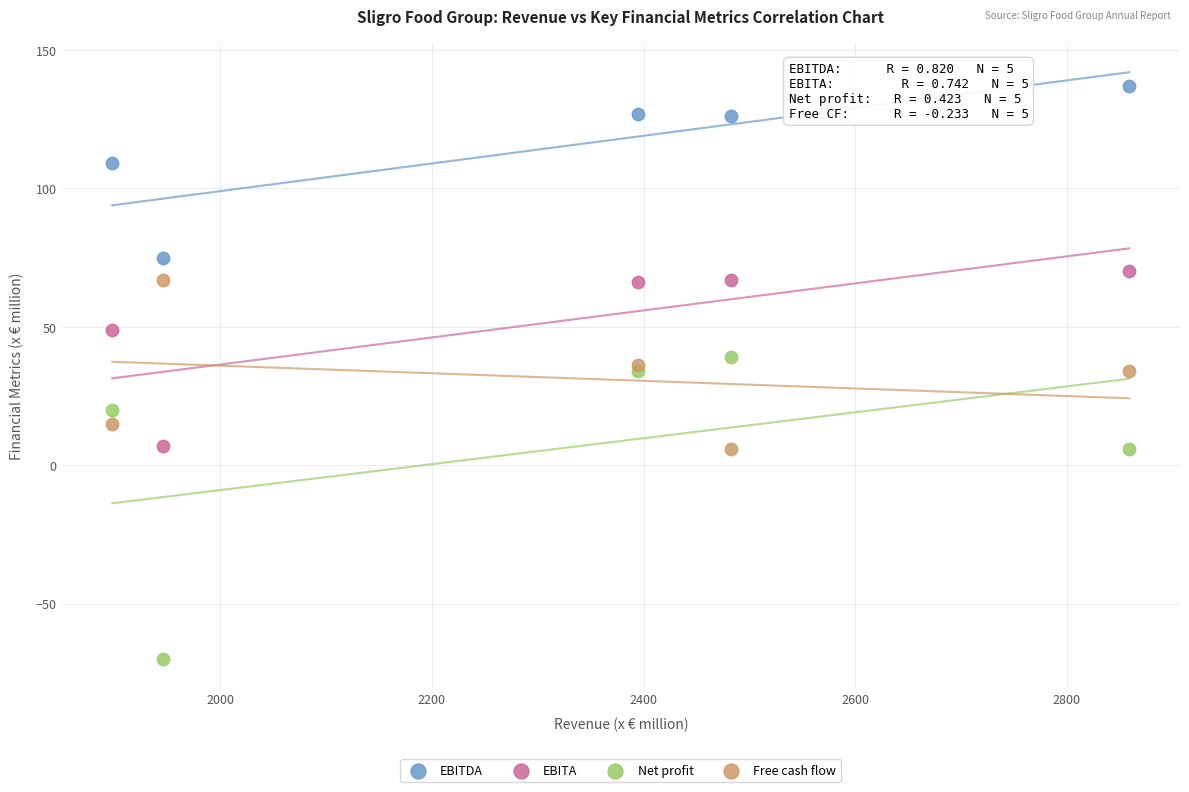

Which series contains the highest Y value?

EBITDA